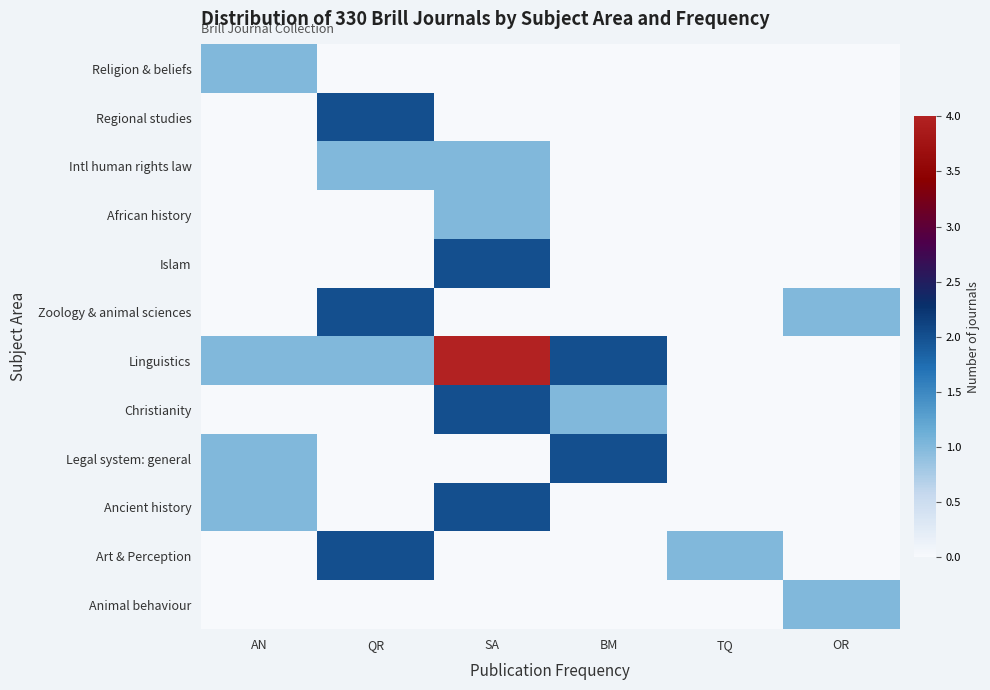

At which category is the sum across all series the highest?

SA